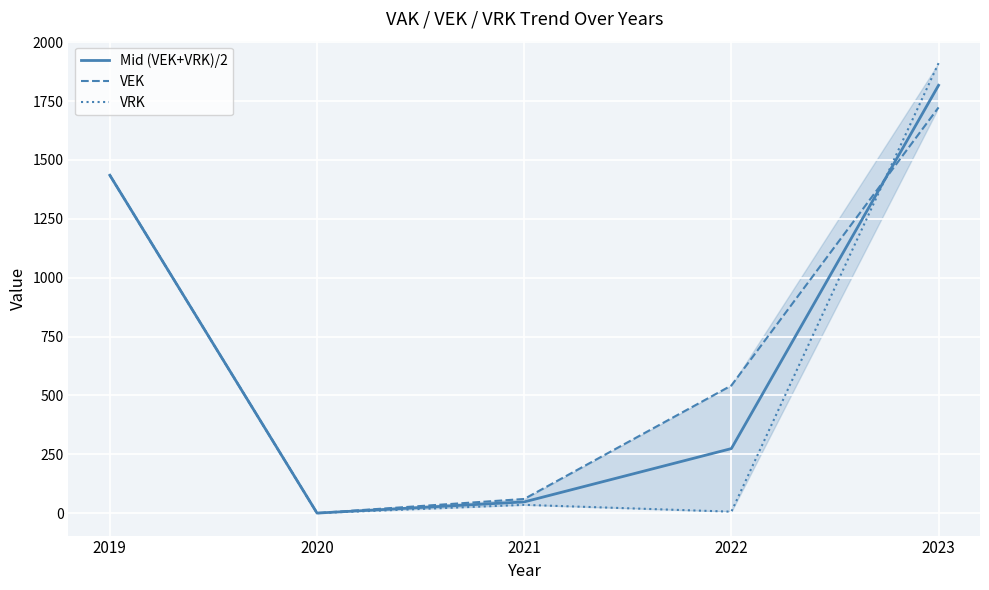

What is the difference between the maximum and minimum values in the Mid (VEK+VRK)/2 series?

1817.0